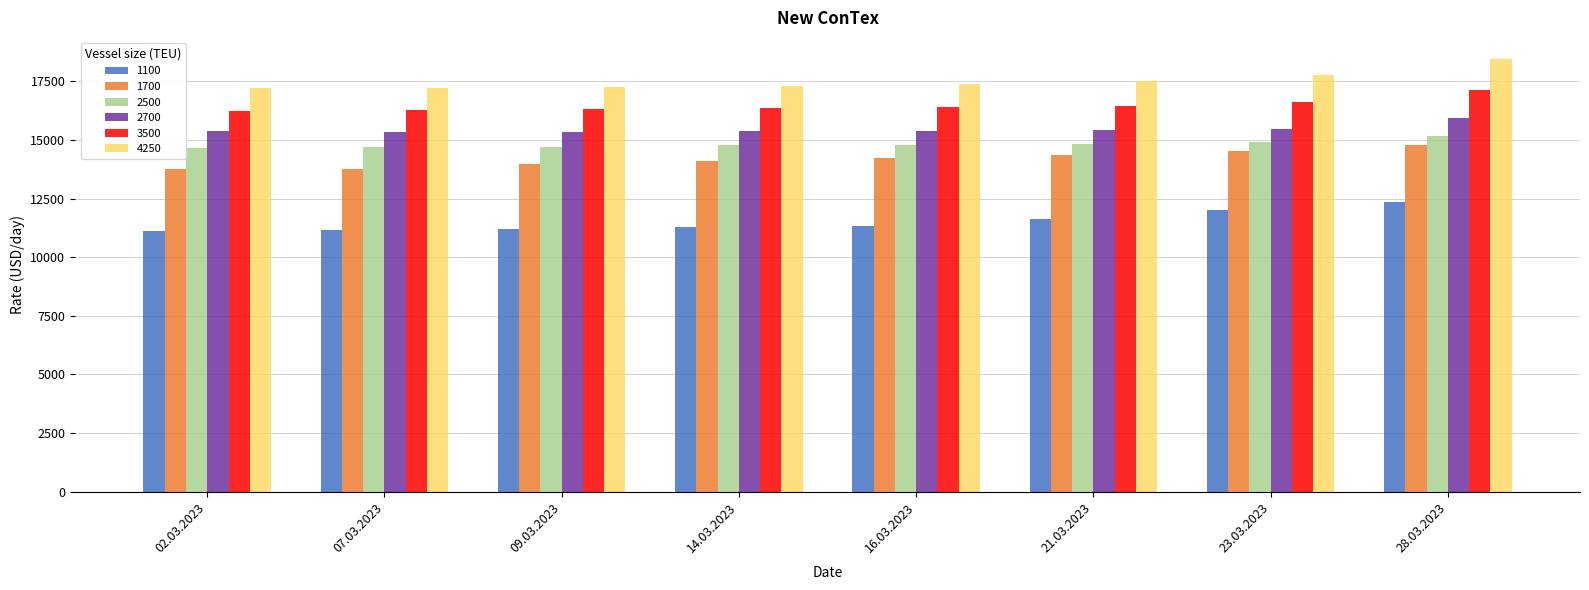

What is the difference between the highest and lowest values at 28.03.2023?

6073